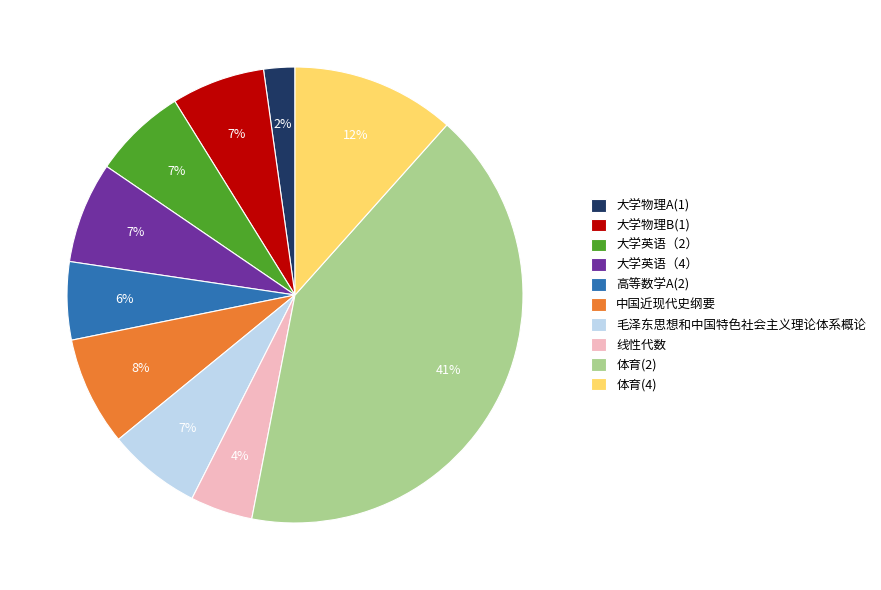

To the nearest percent, what is the combined percentage of 线性代数 and 高等数学A(2)?

10%